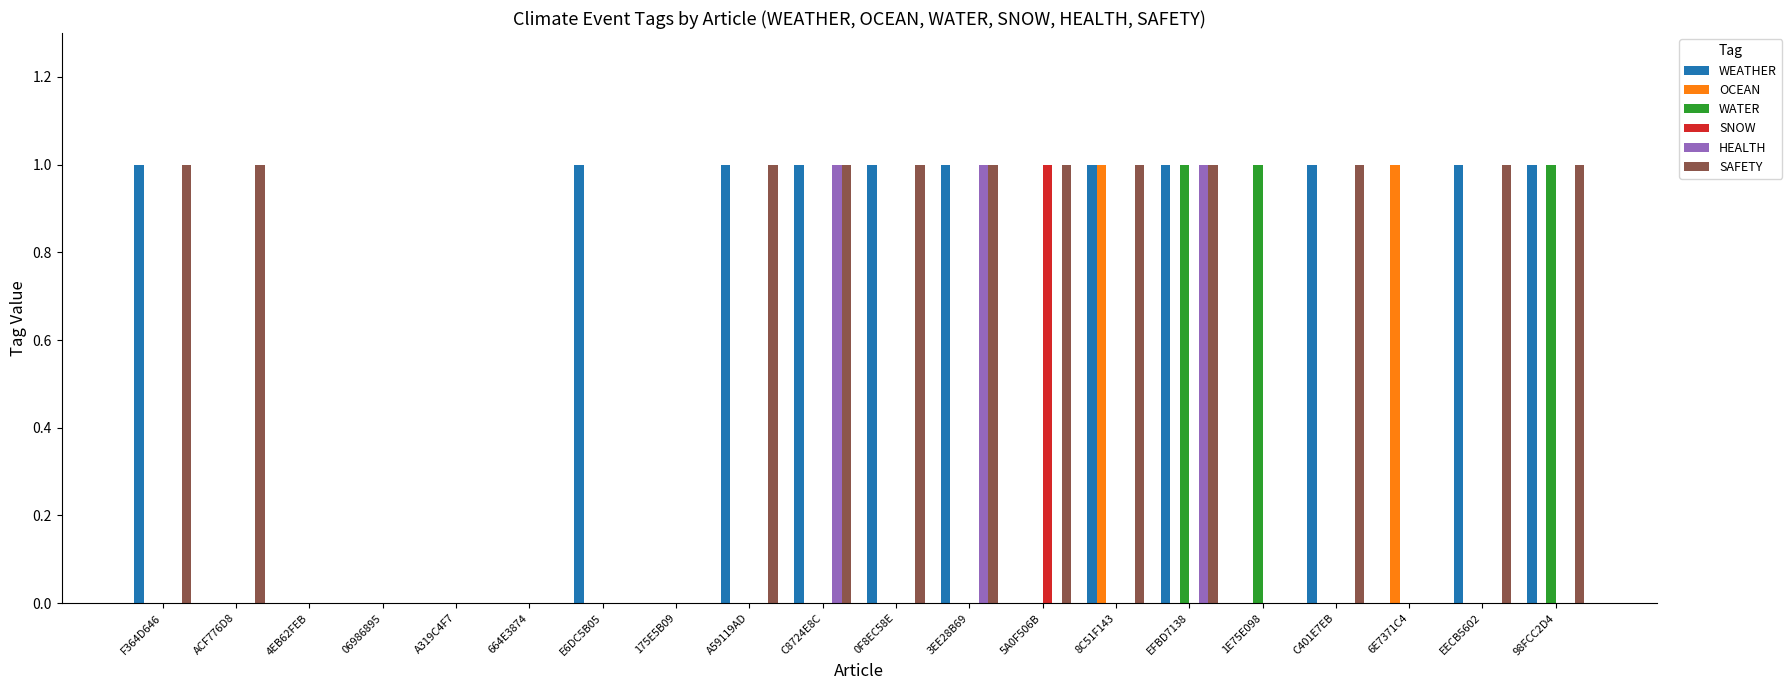

What is the average value of the WEATHER series?

1